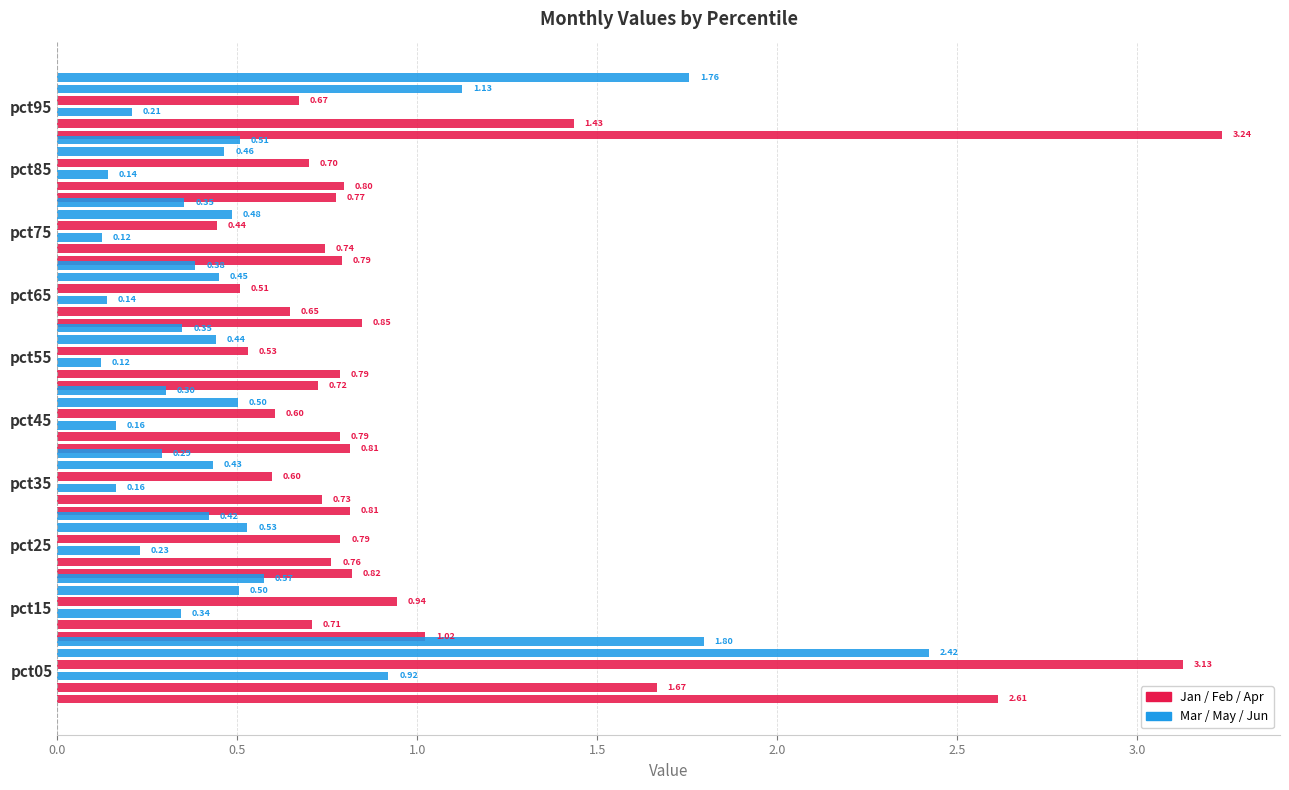

The Apr series shows 0.8 at pct65. True or false?

False